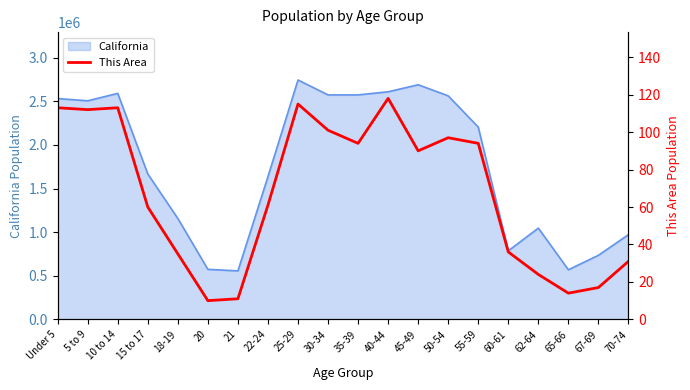

What is the difference between the values at 55-59 and 25-29?

21